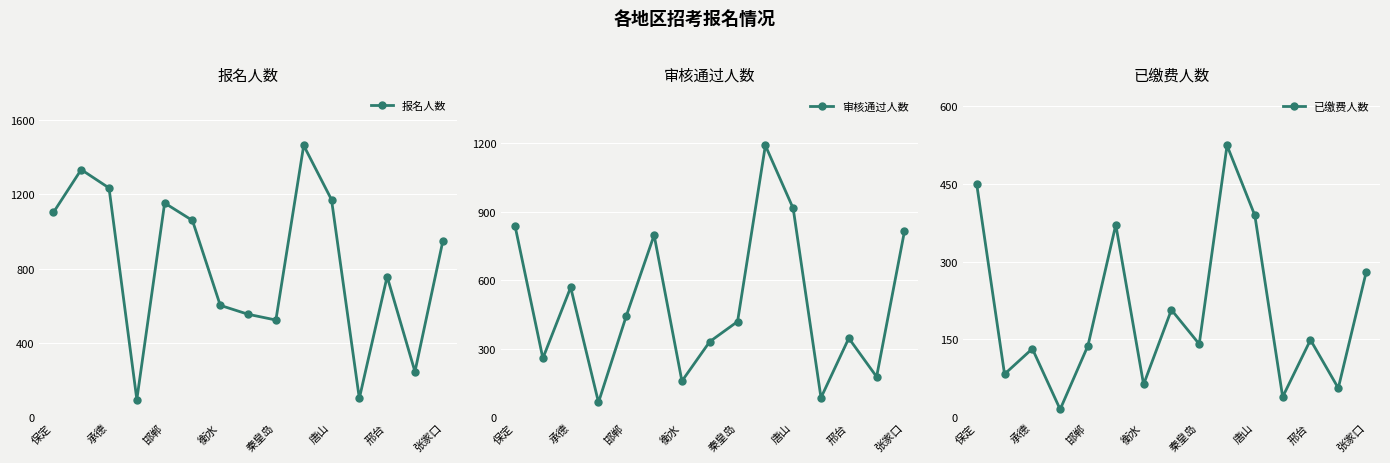

What is the sum of the 报名人数 values at 衡水 and 秦皇岛?

1125